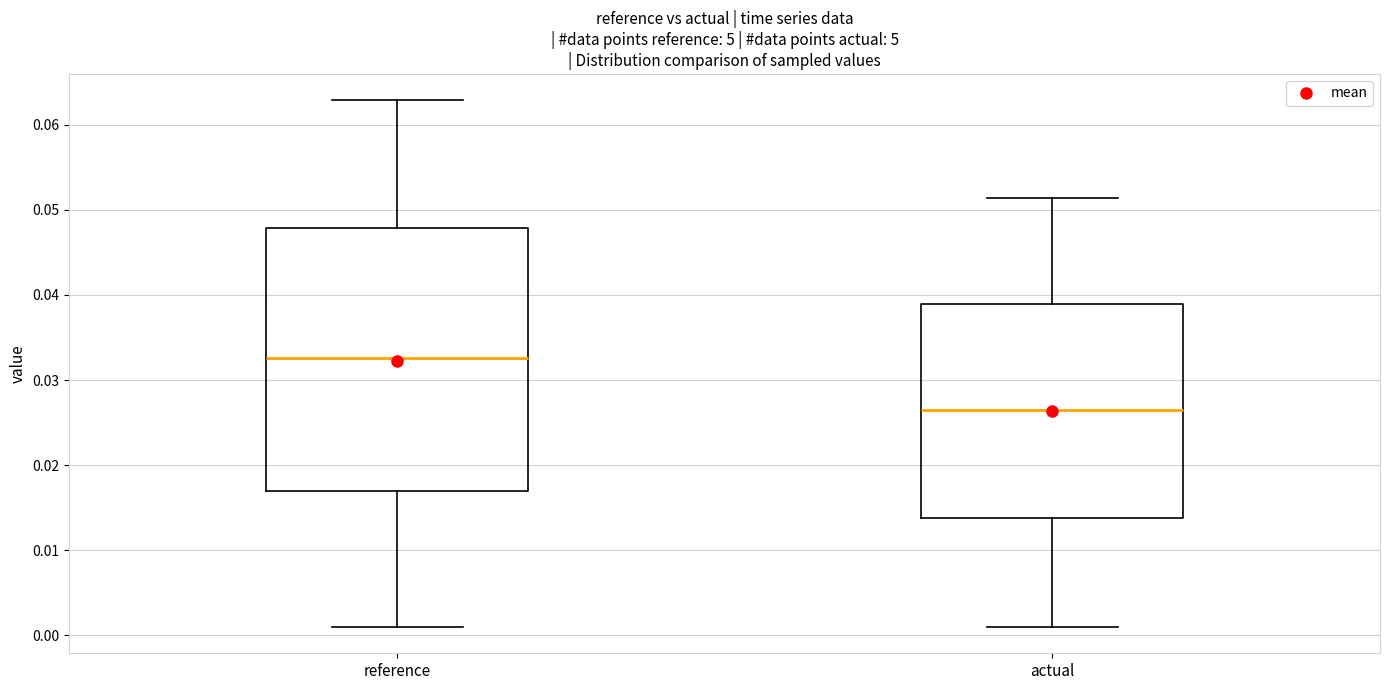

Which box's median line is the lowest?

actual